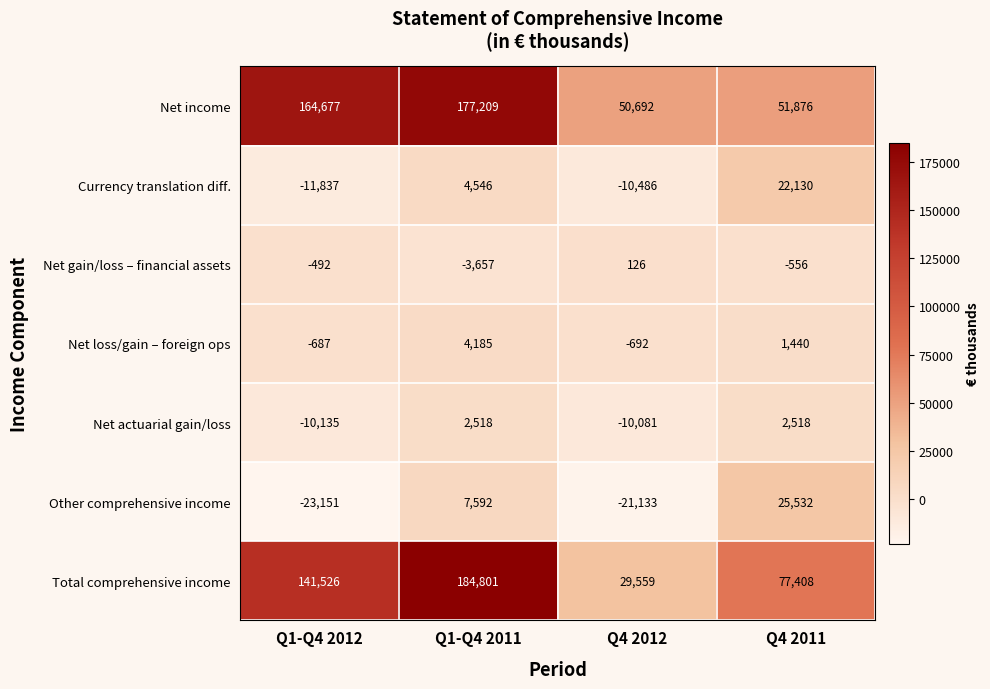

Which label corresponds to the smallest value in the chart?

Q1-Q4 2012